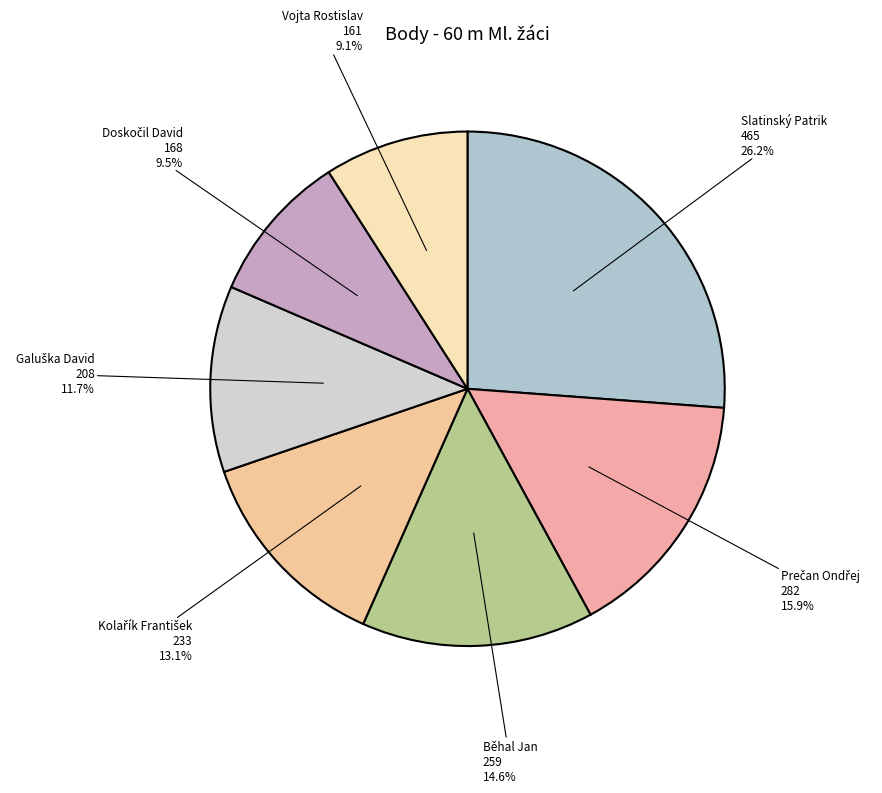

Combined, what portion of the pie is Běhal Jan and Slatinský Patrik?

40.8%